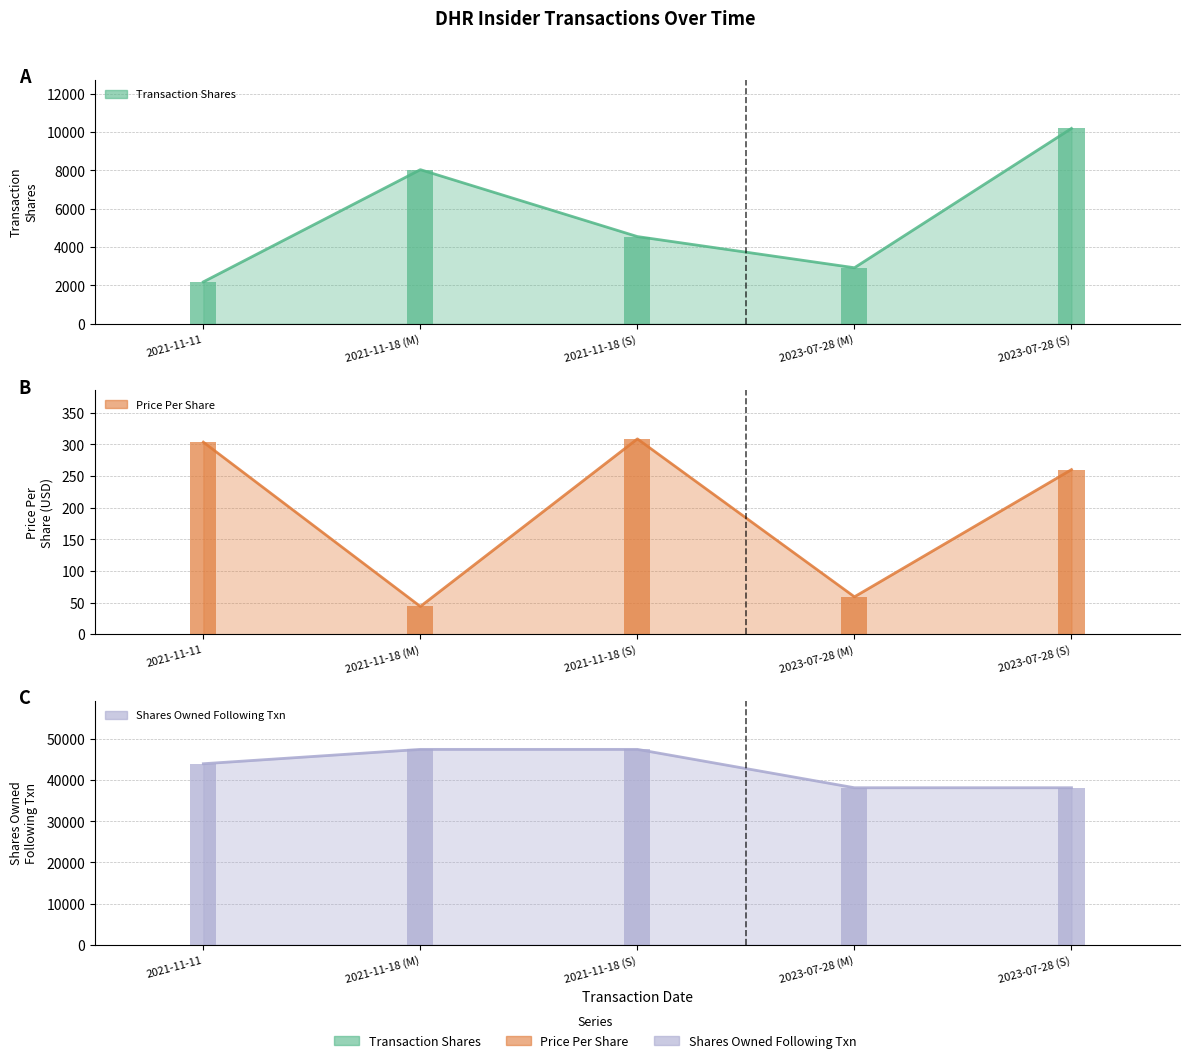

Which label corresponds to the smallest value in the chart?

2021-11-18 (M)